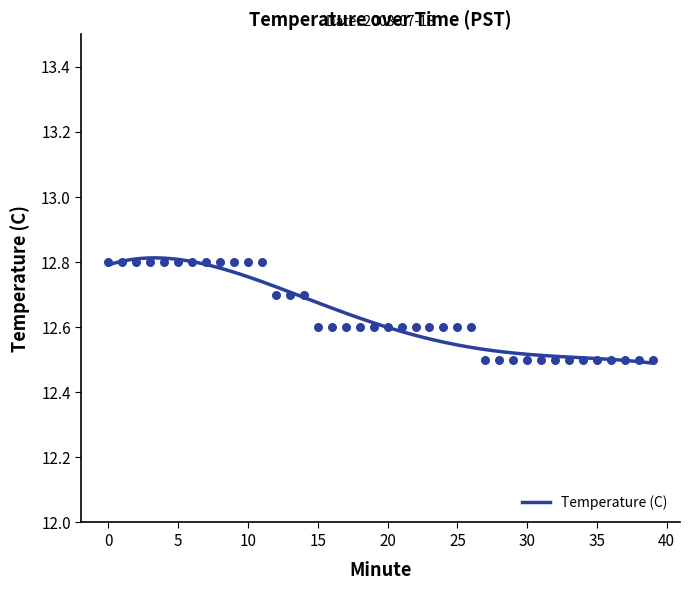

Approximately how many times larger is the value at 33 compared to 31?

1.0